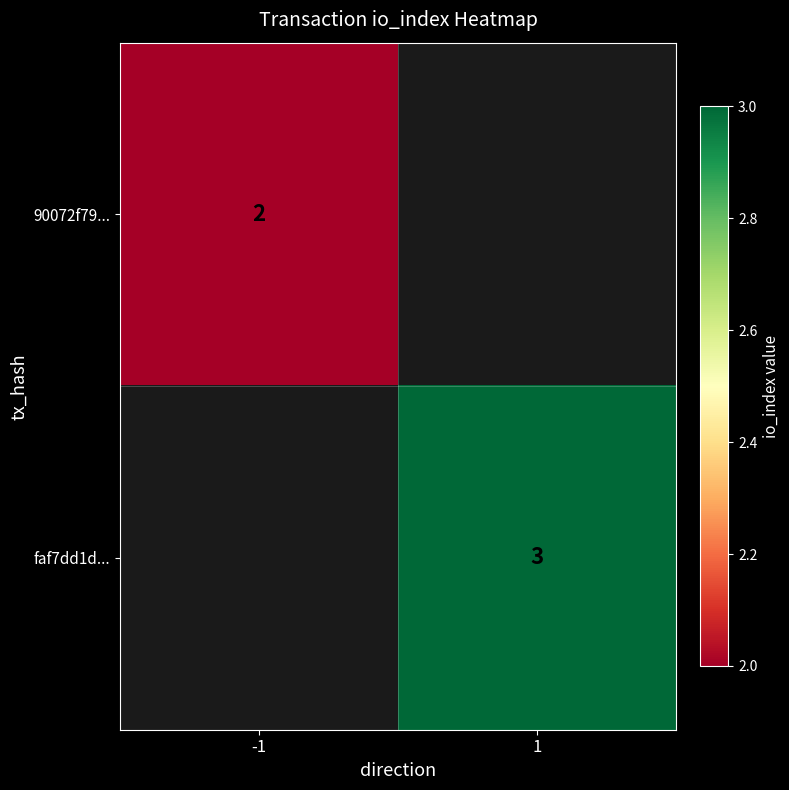

Which has a higher value, -1 or 1?

1